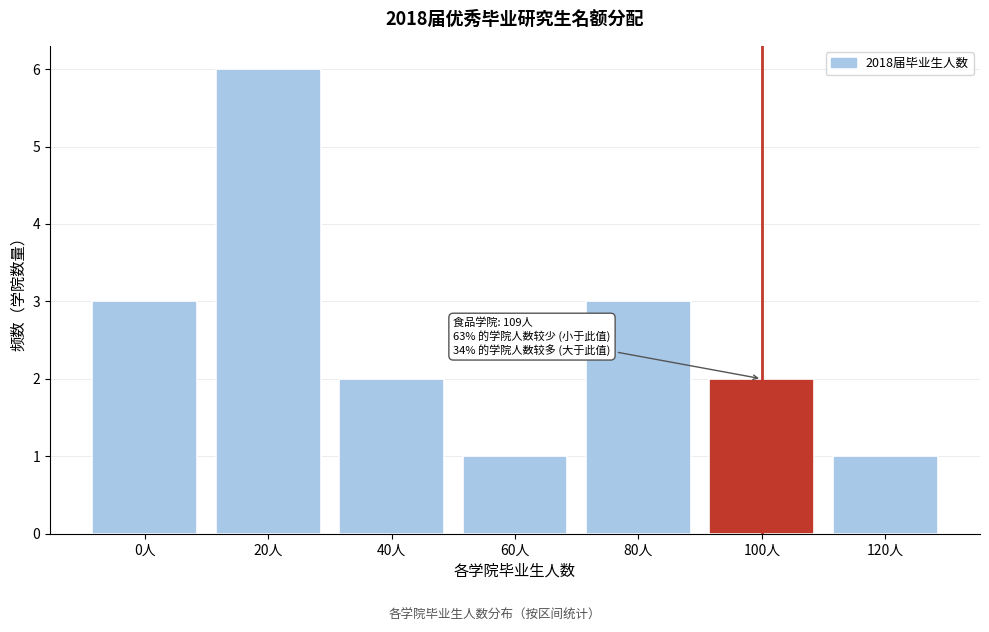

Reading left to right, what are all the values shown in this chart?

0人=3	20人=6	40人=2	60人=1	80人=3	100人=2	120人=1